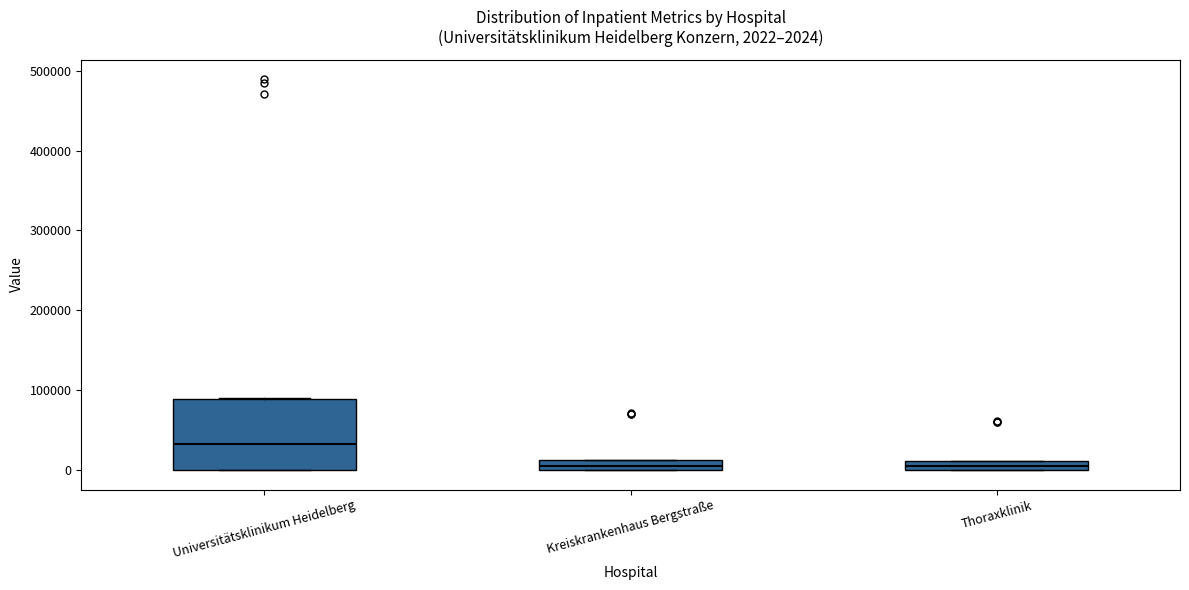

Which box is the tallest, from its lower edge to its upper edge?

Universitätsklinikum Heidelberg